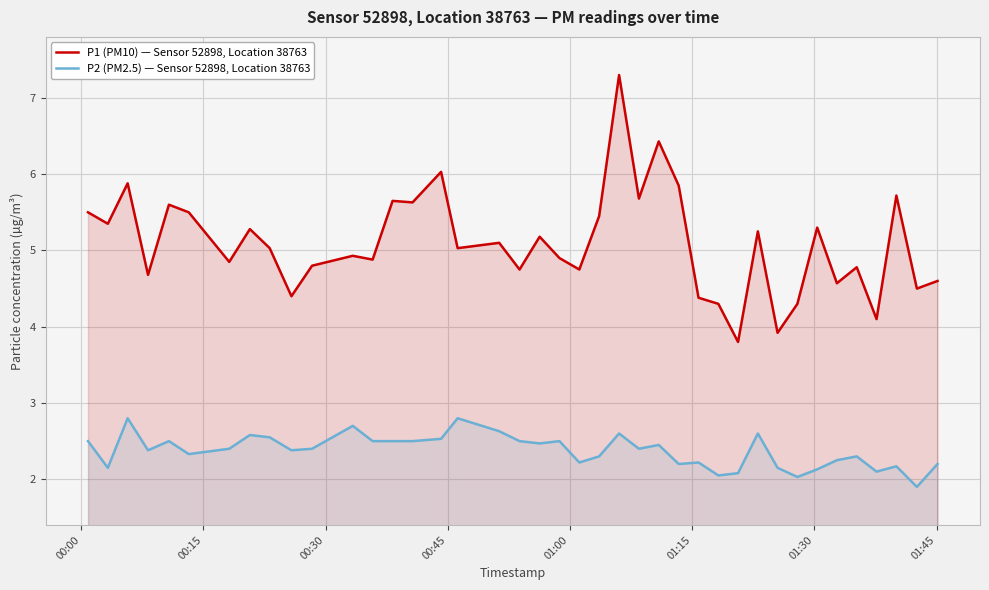

Which series has the largest total across all categories?

P1 (PM10) — Sensor 52898, Location 38763